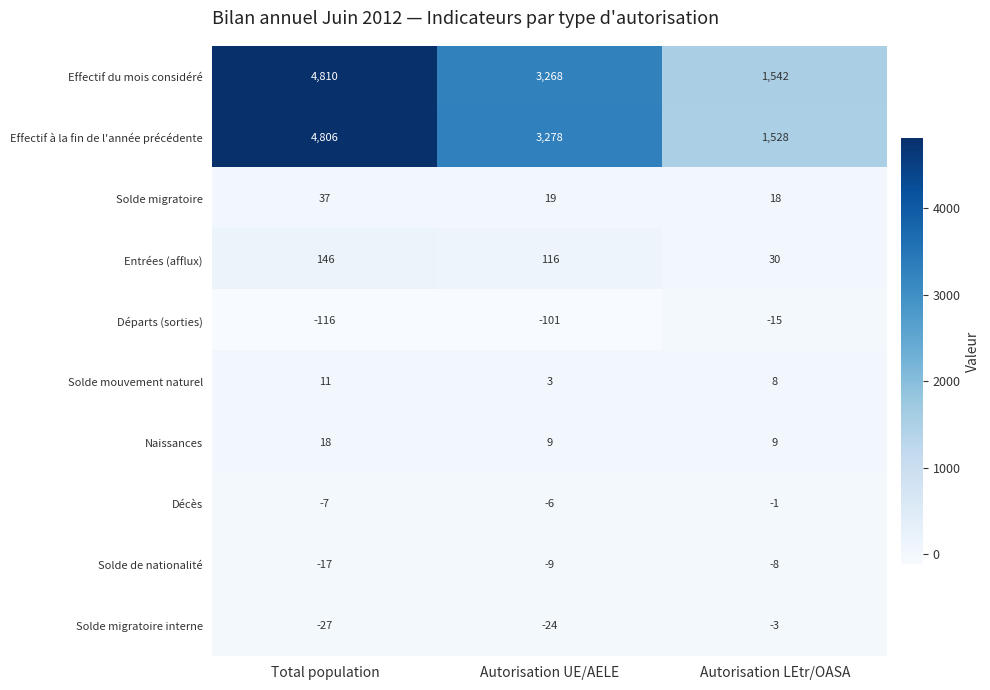

What is the smallest value displayed?

-116